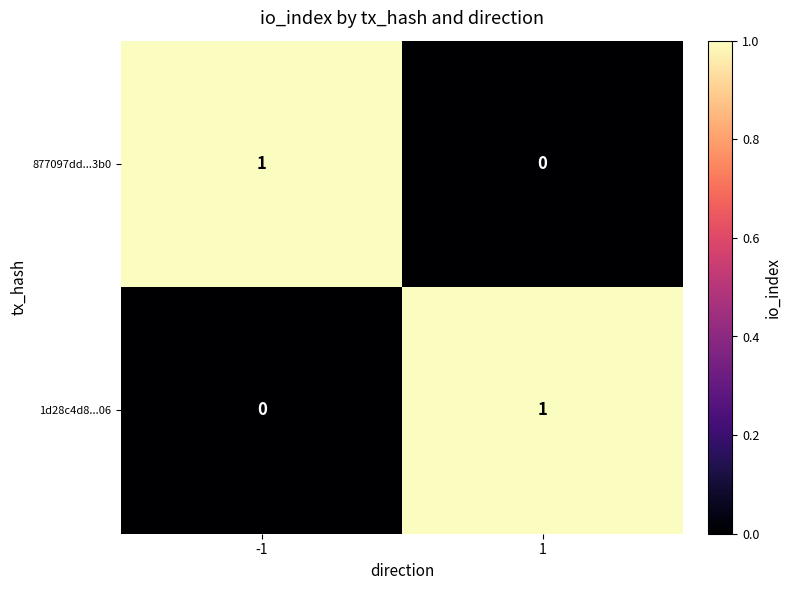

The value of 877097dd...3b0 at 1 is 0. True or false?

True